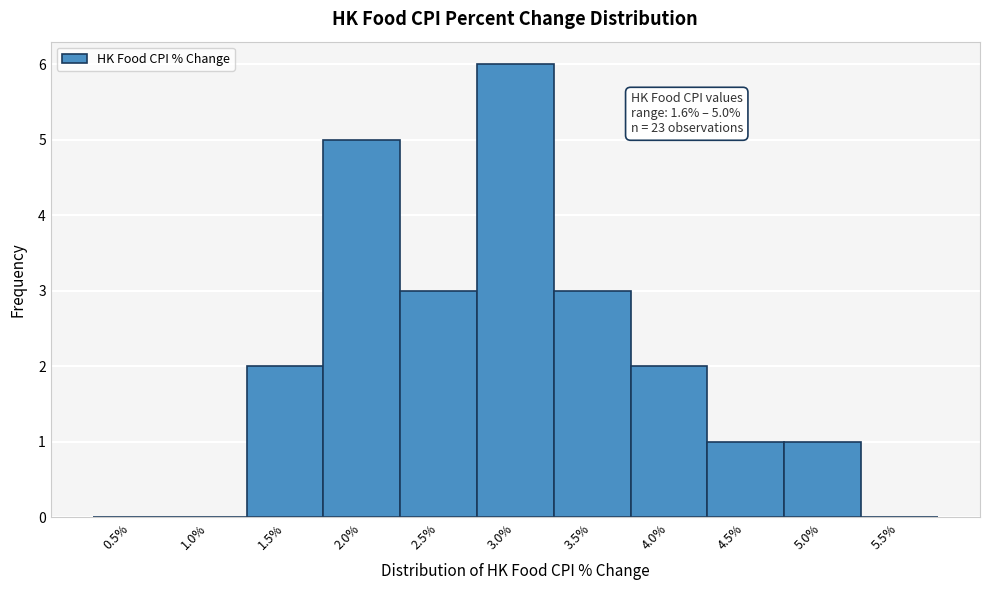

Reading left to right, transcribe all the data shown in this chart.

0.5%=0	1.0%=0	1.5%=2	2.0%=5	2.5%=3	3.0%=6	3.5%=3	4.0%=2	4.5%=1	5.0%=1	5.5%=0